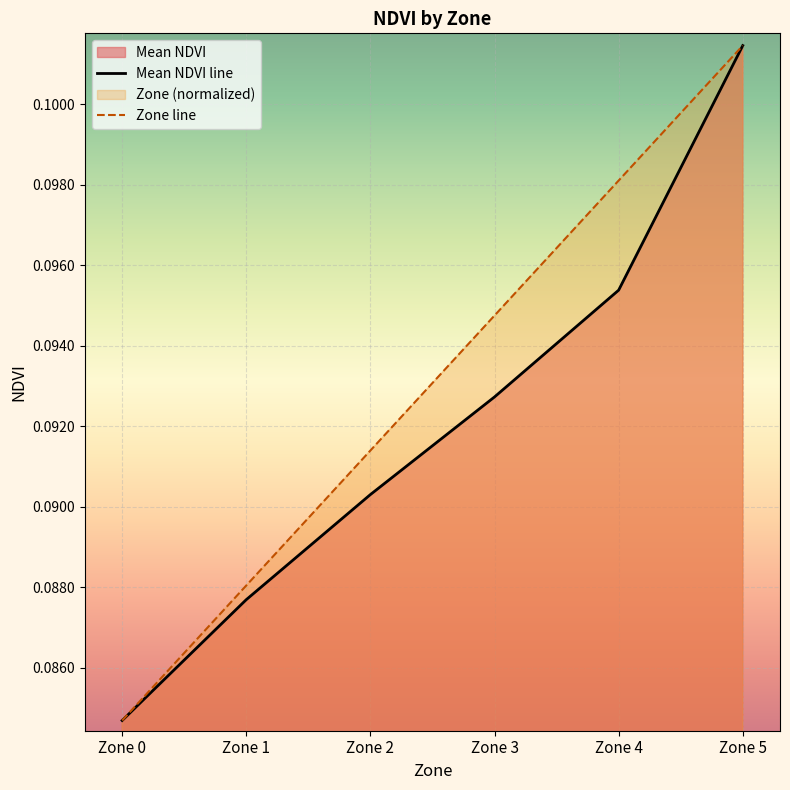

What is the value of the Mean NDVI line point at the 3rd from the left?

0.1